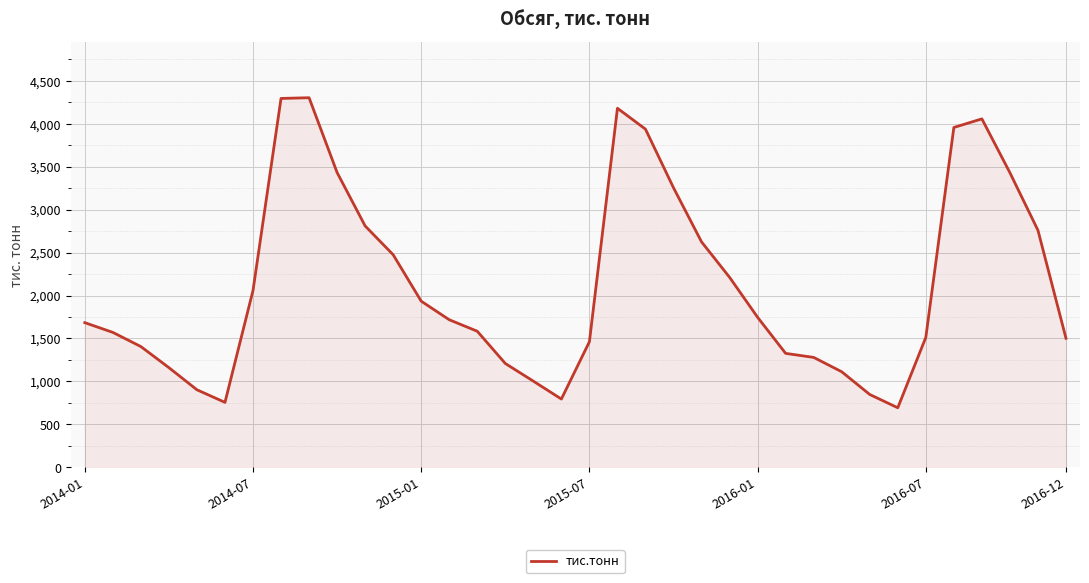

What is the difference between the maximum and minimum values?

3611.5